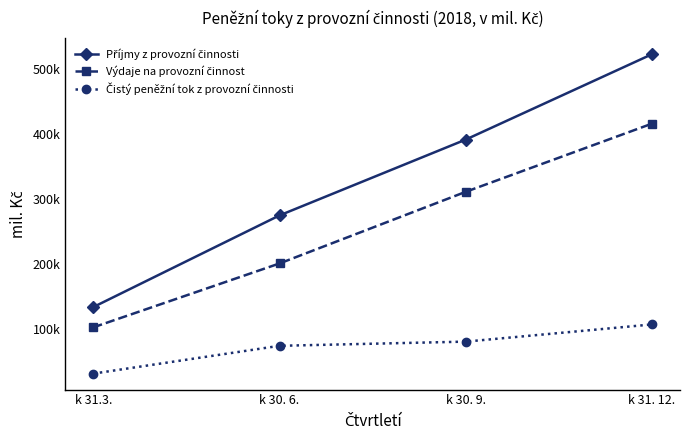

Is this an area chart (filled region under the line)?

No